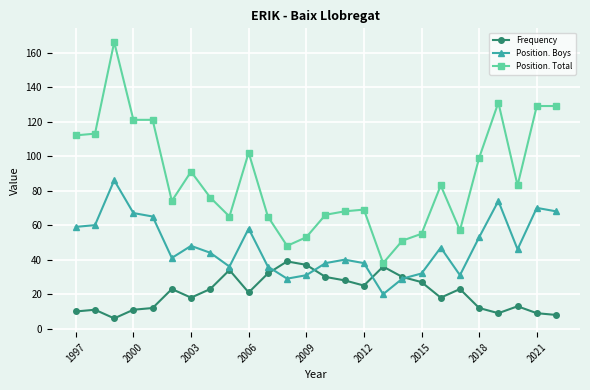

What is the minimum value shown in the chart?

6